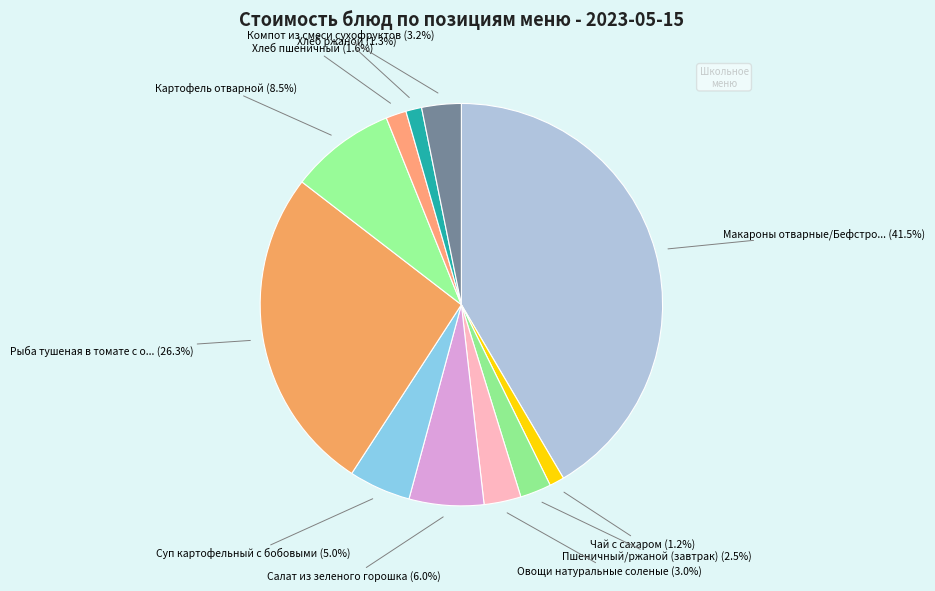

Which slice is the smallest?

Чай с сахаром